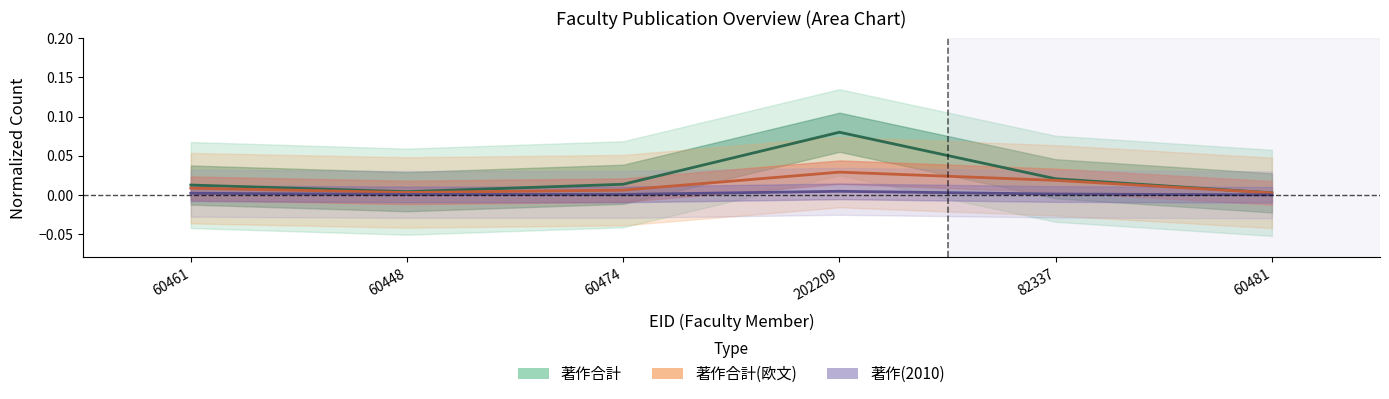

At which category does 著作(2010) reach its first local peak?

202209